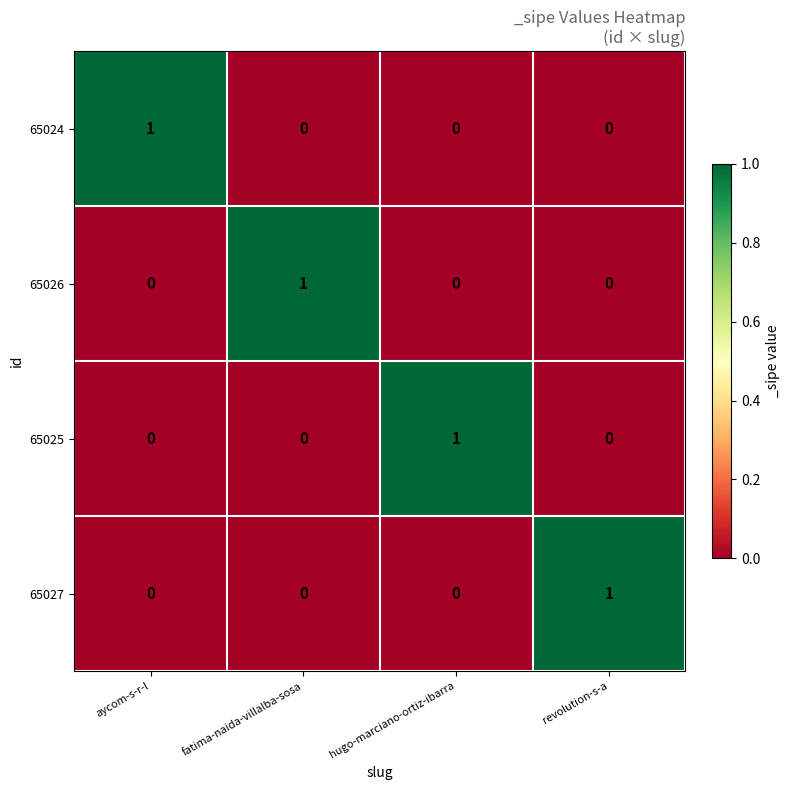

At which label does 65027 reach its peak?

revolution-s-a